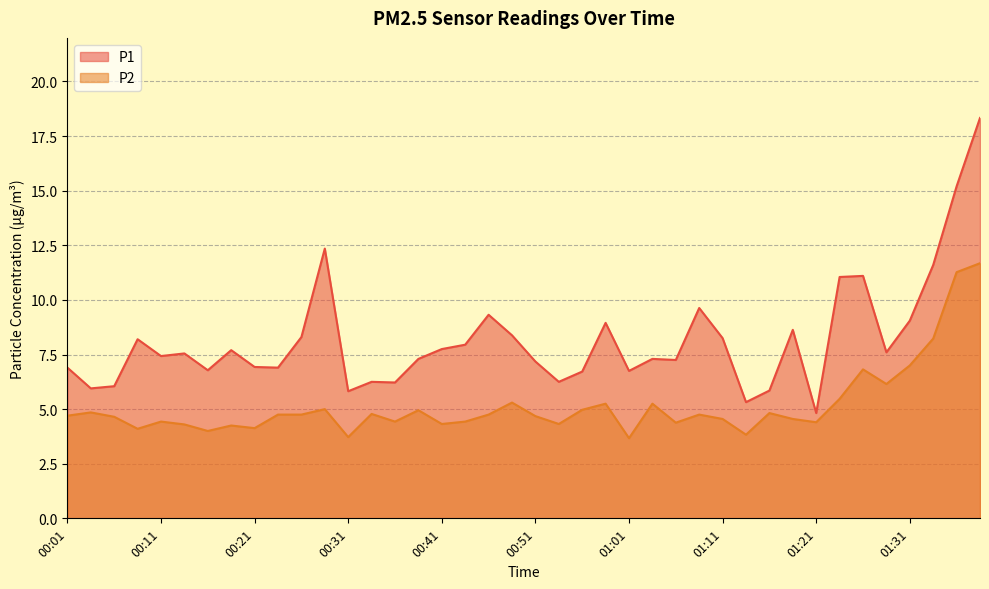

True or false: P2 and P1 cross at least once.

False